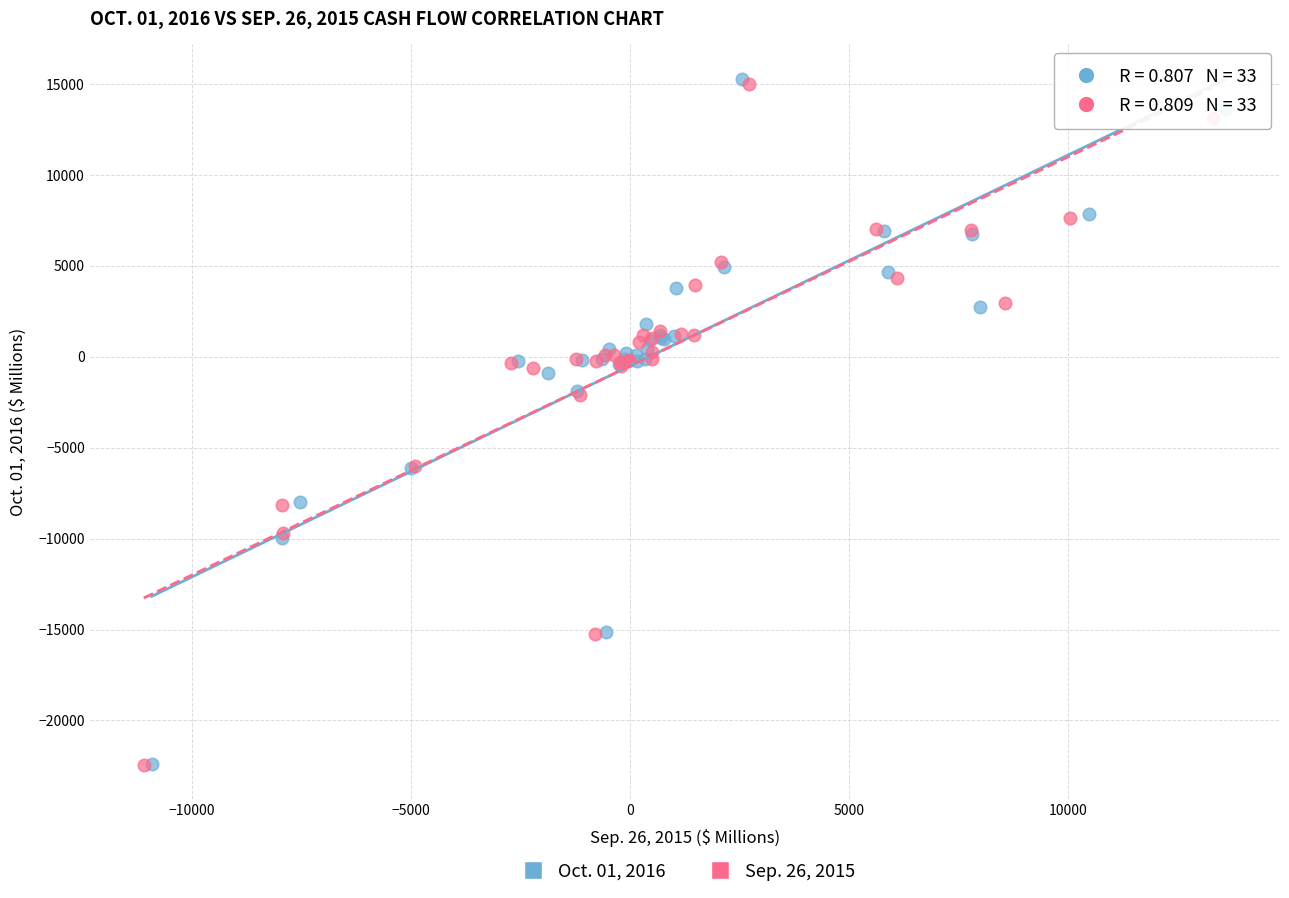

Which series has the largest Y range (max minus min)?

Oct. 01, 2016